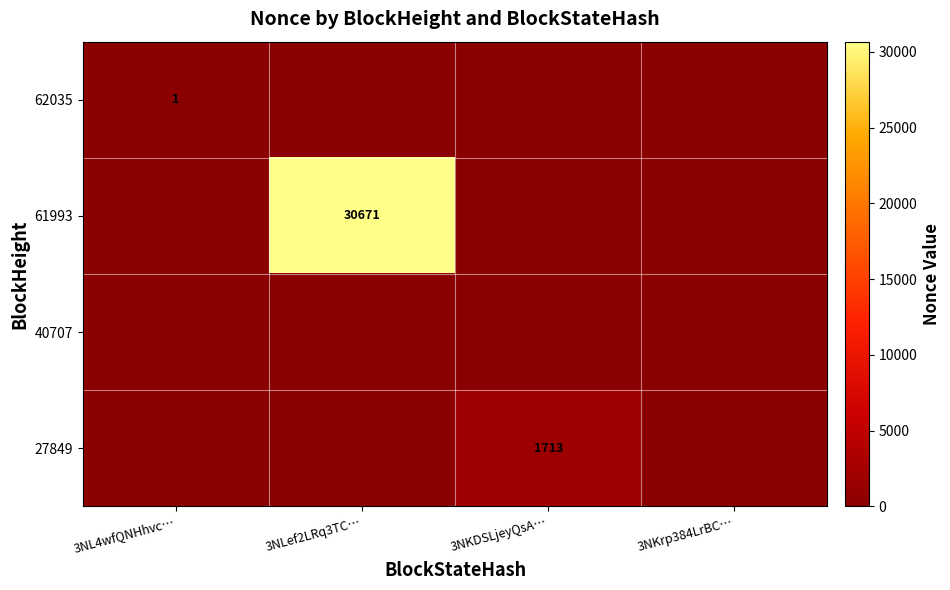

What is the greatest value displayed?

30671